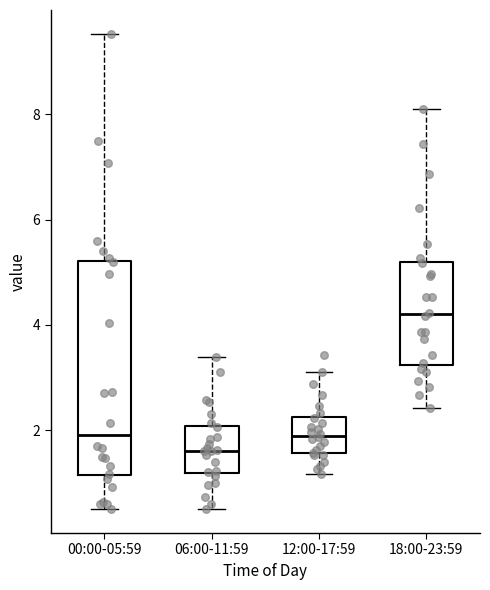

Which box has the lowest median line?

06:00-11:59